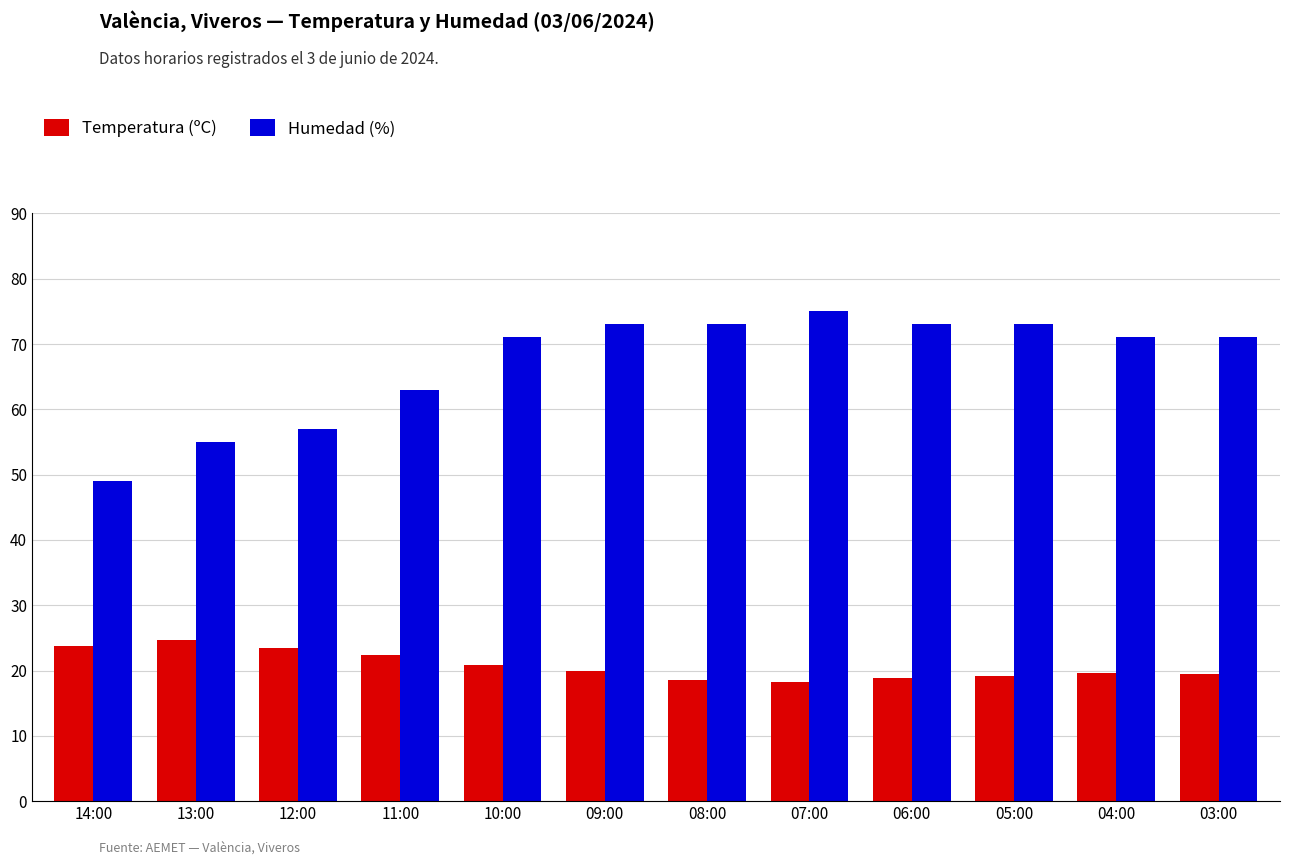

What is the value of the Humedad (%) bar at the 6th from the left?

73.0